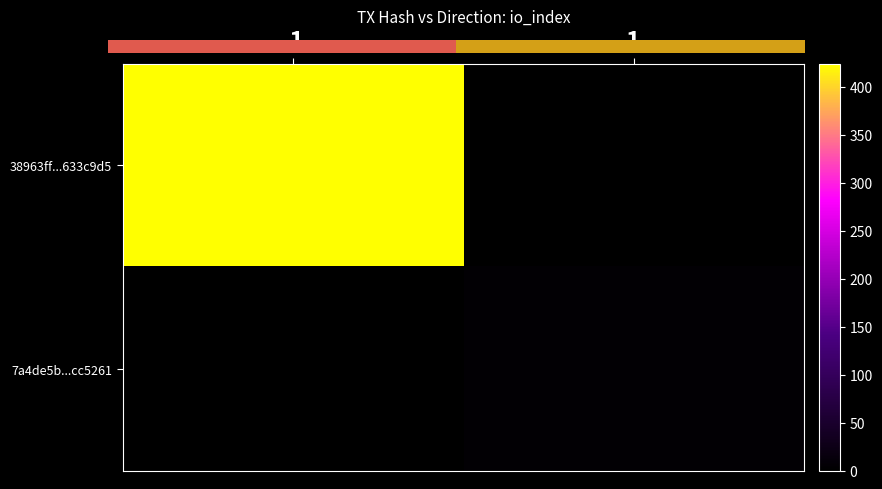

Reading right to left, list all the values displayed in this chart.

38963ff...633c9d5: 1=0	-1=424
7a4de5b...cc5261: 1=5	-1=0